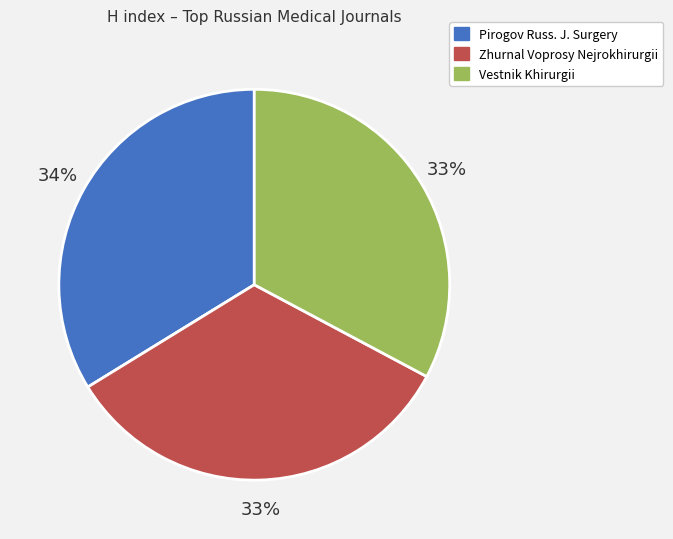

Does any single category account for the majority?

No